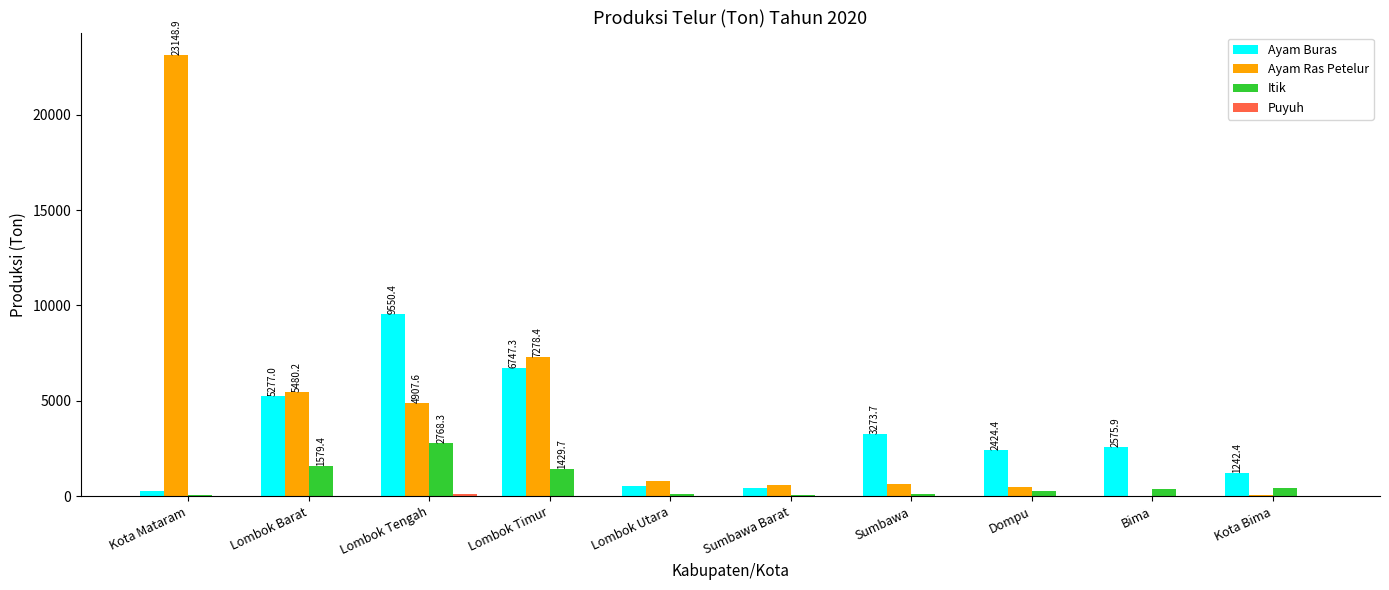

What is the approximate value of Ayam Buras at Kota Bima?

1242.4